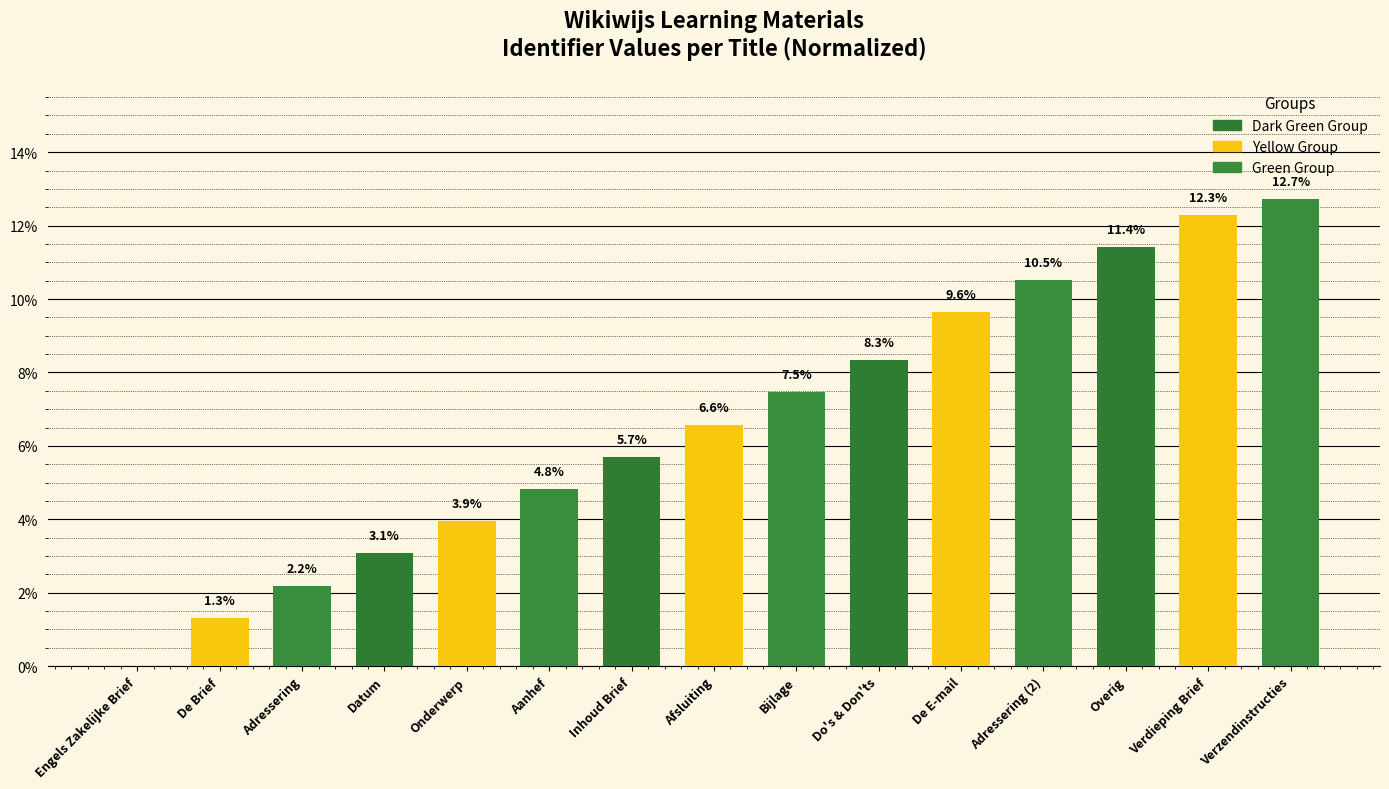

Are the bars grouped side by side (vs. stacked)?

No